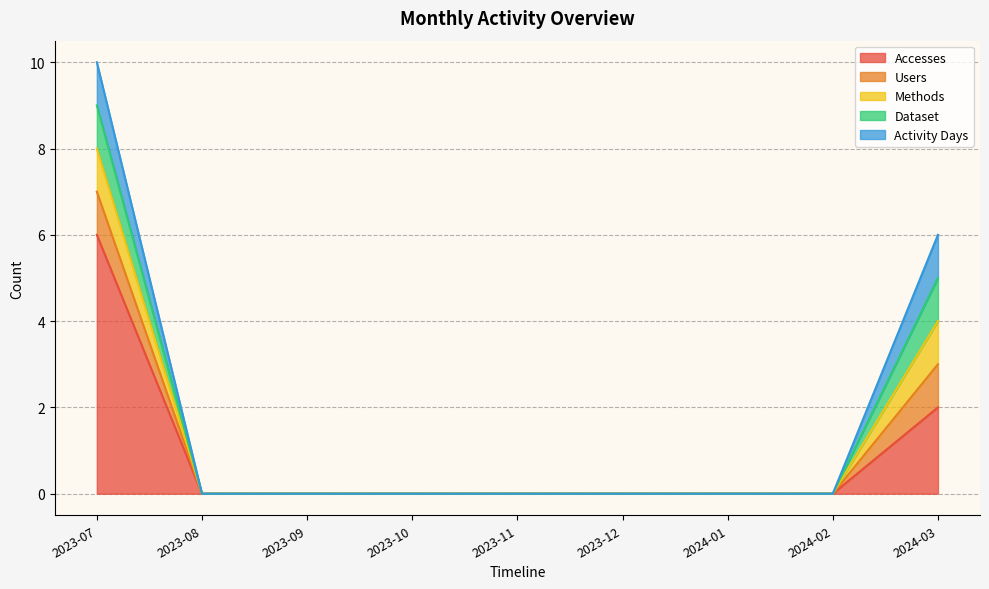

What is the label of the 8th point from the right?

2023-08